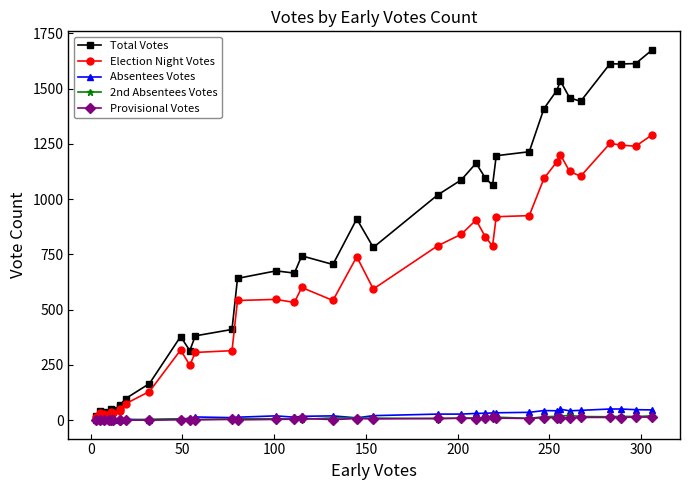

What is the greatest value displayed?

1675